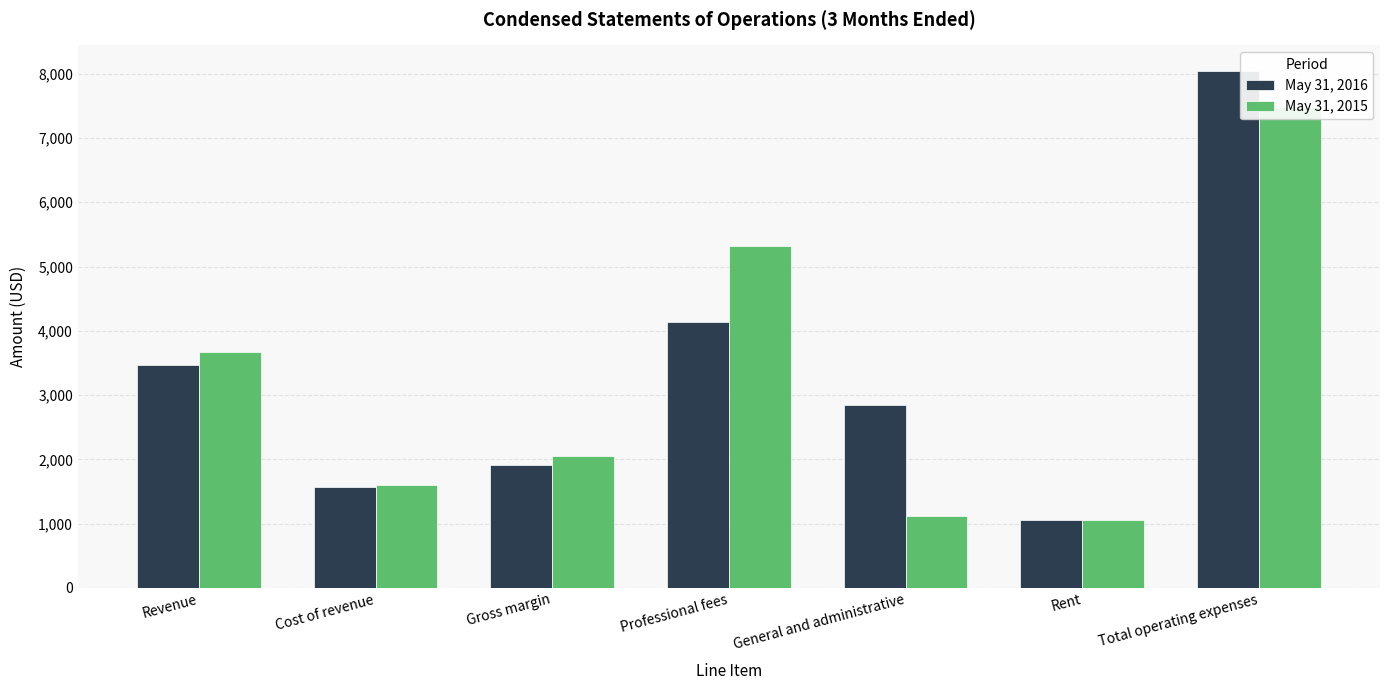

How many groups of bars are there?

7